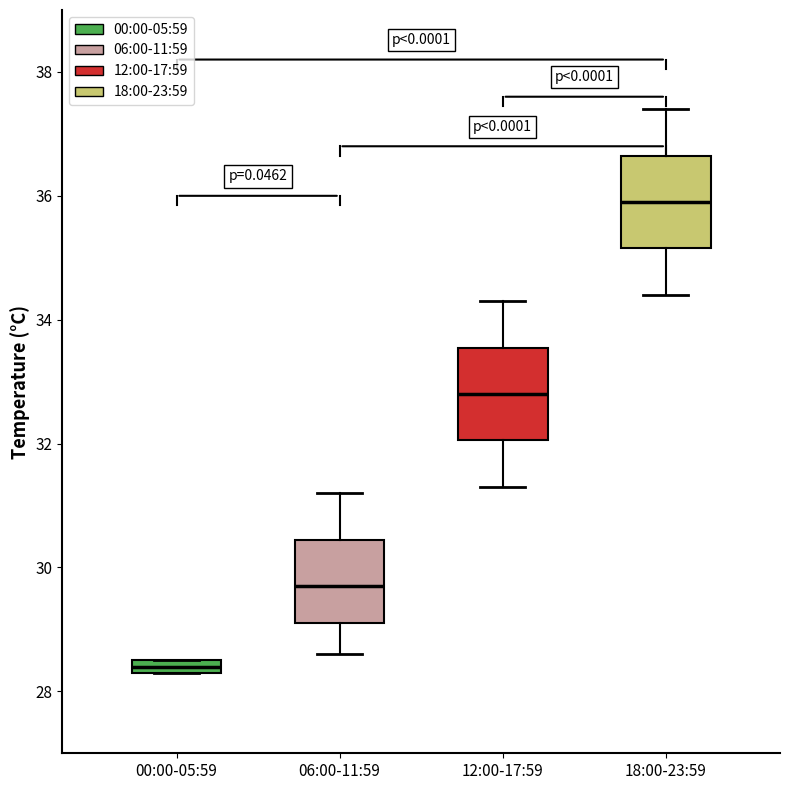

Where does the median line of the box for 12:00-17:59 sit on the y-axis? The values are not printed on the chart, so give them approximately, as read against the axis.

32.8